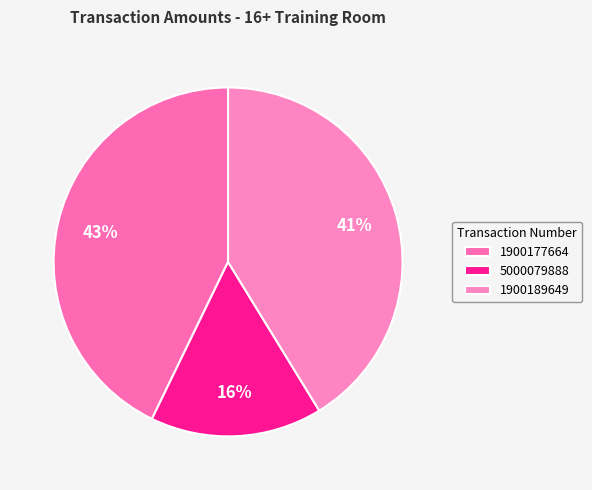

How many segments does this pie chart have?

3